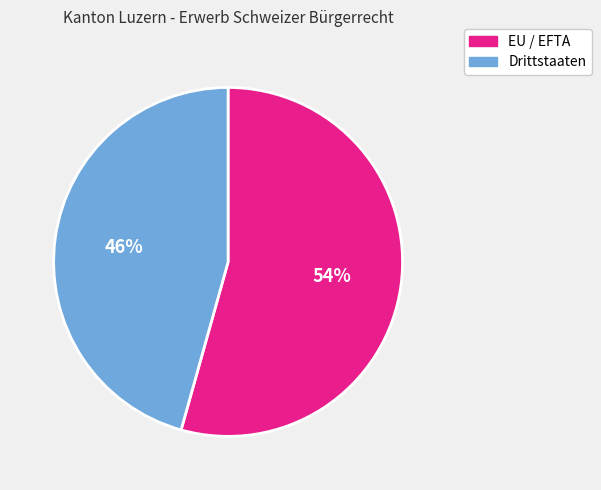

To the nearest percent, what is the combined percentage of EU / EFTA and Drittstaaten?

100%